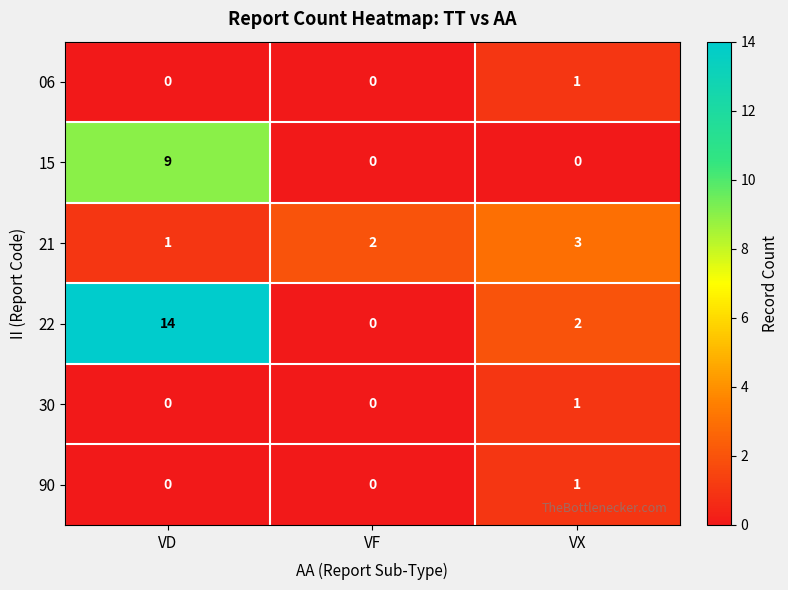

Which label corresponds to the largest value in the chart?

VD